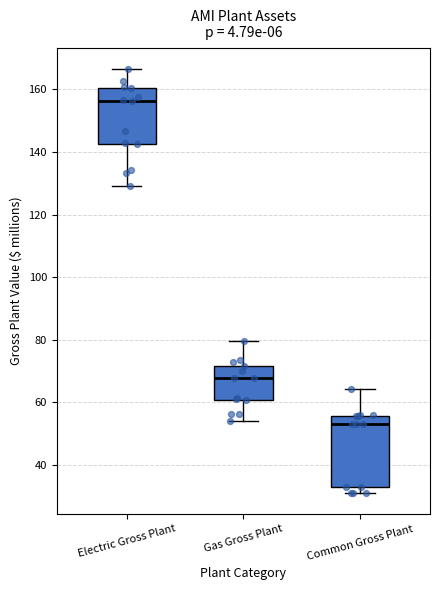

Which box has the lowest median line?

Common Gross Plant